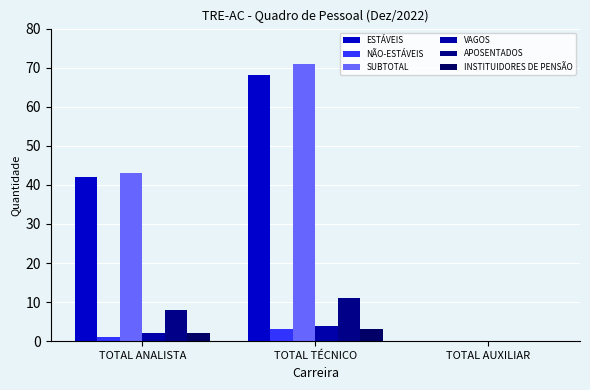

What is the average value of the VAGOS series?

2